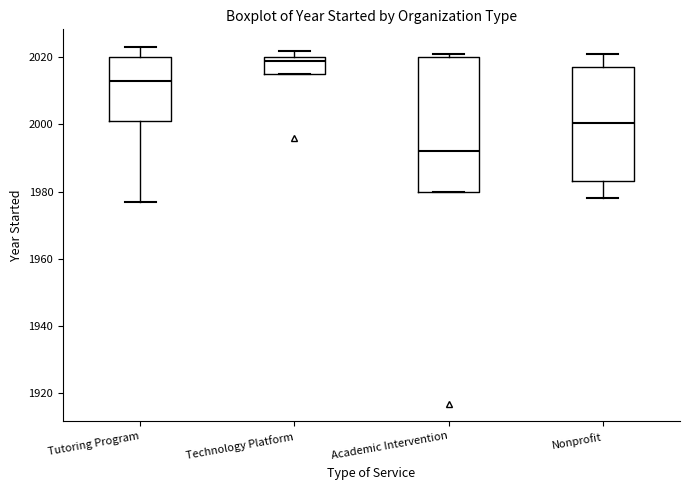

Which box is the tallest, from its lower edge to its upper edge?

Academic Intervention